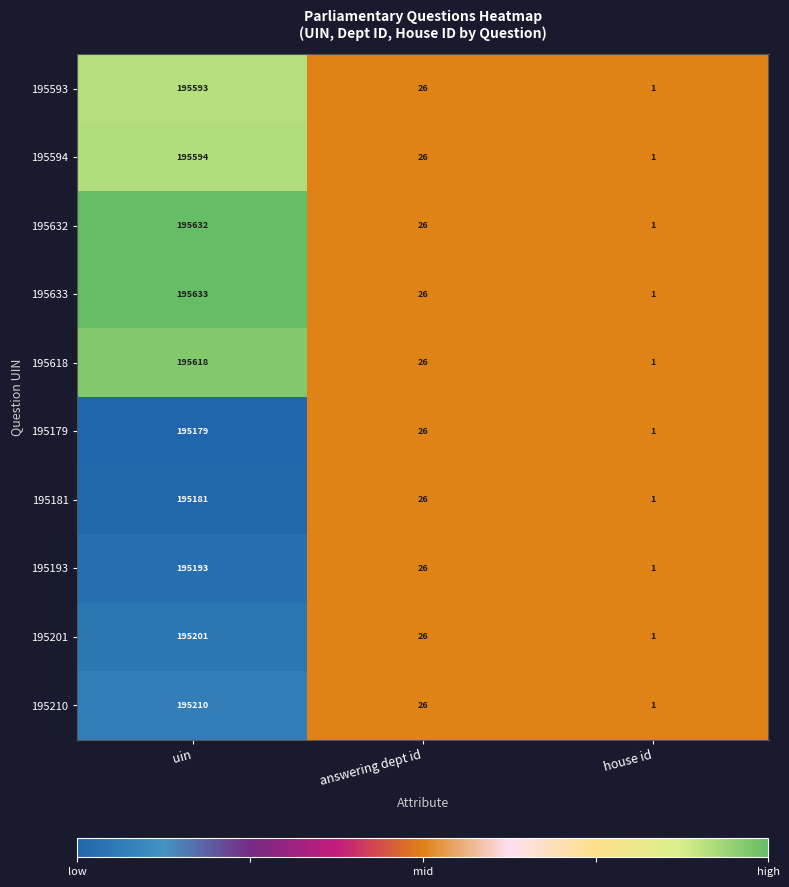

Which category has the highest value across all series?

uin